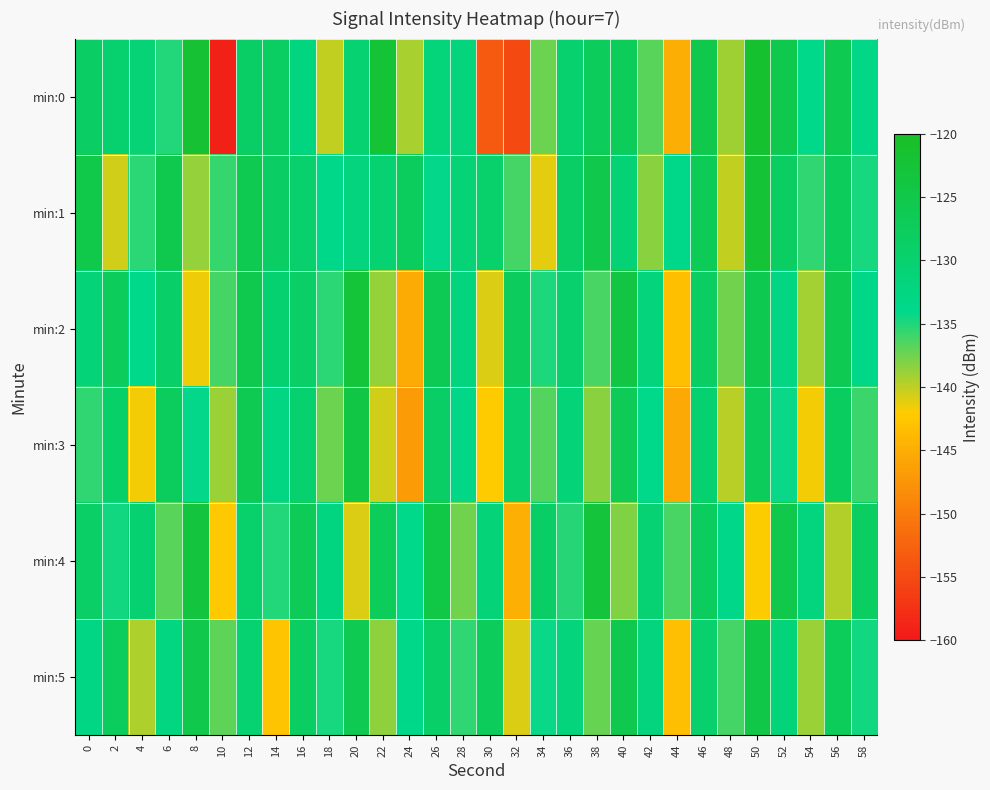

What is the spread (max minus min) of values at 32?

27.4